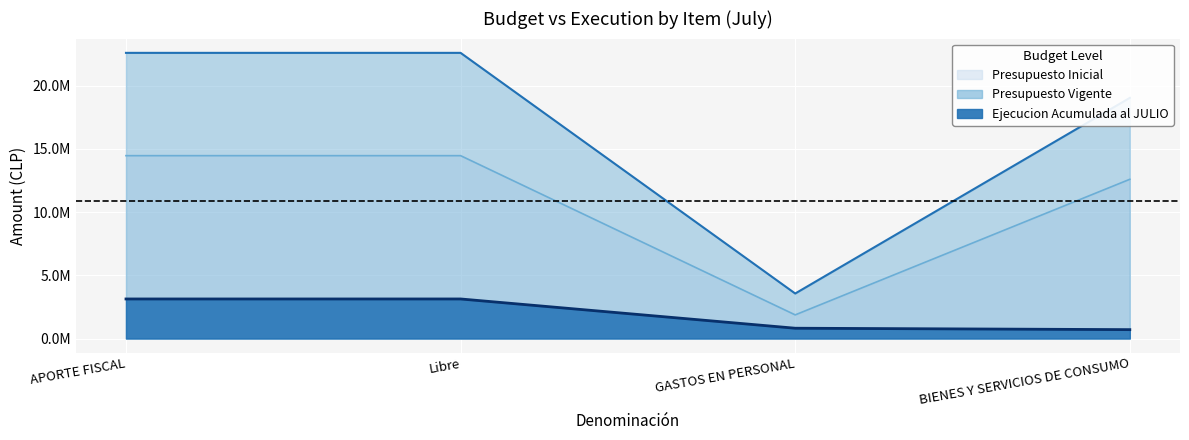

True or false: Ejecucion Acumulada and Presupuesto Vigente cross at least once.

False